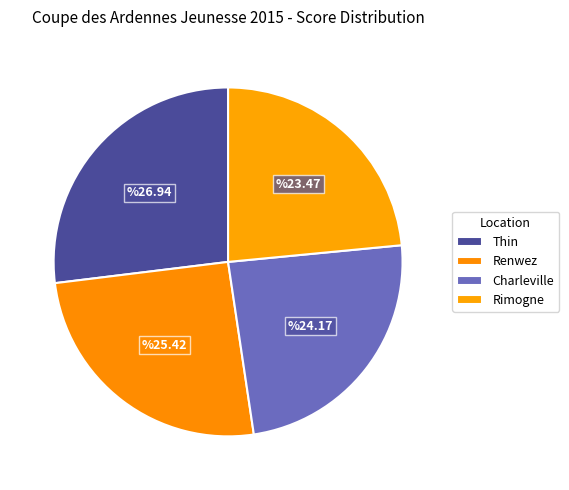

Count the number of slices in the pie.

4